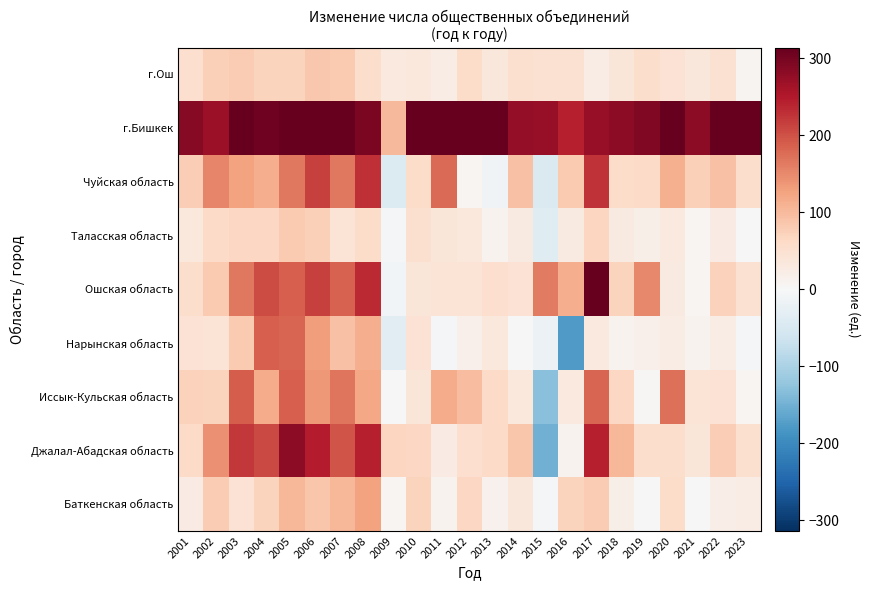

At which category is the sum across all series the highest?

2005